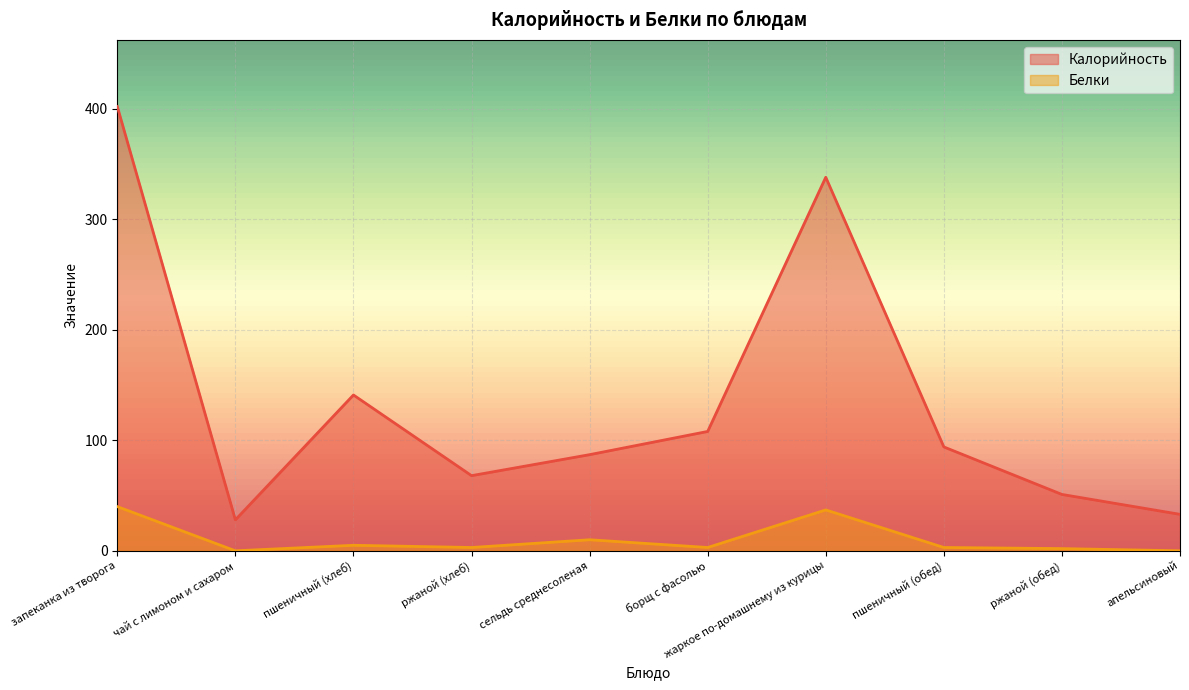

In Калорийность, how many points are lower than both neighbors (excluding endpoints)?

2